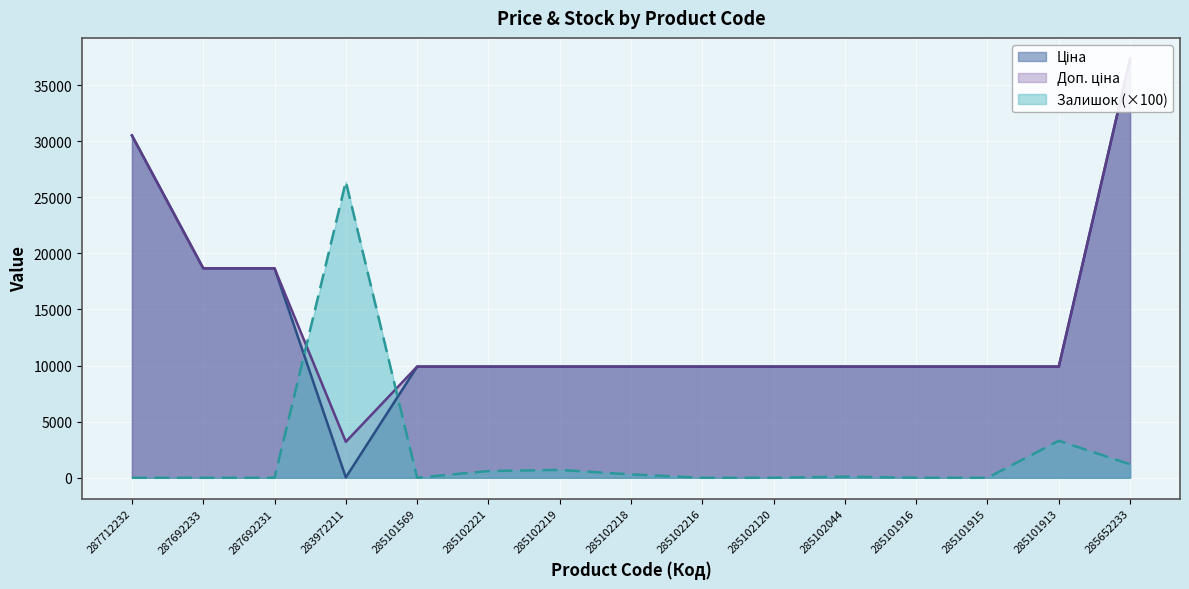

What is the label of the 3rd point from the left?

287692231